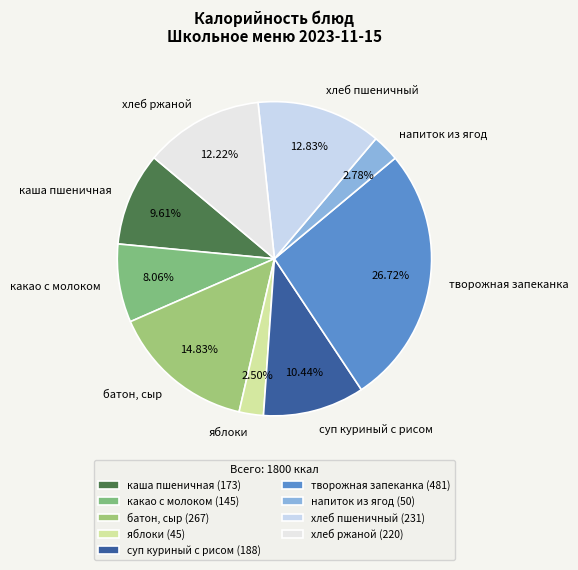

To the nearest percent, what is the difference between the largest and smallest slice percentages?

24%